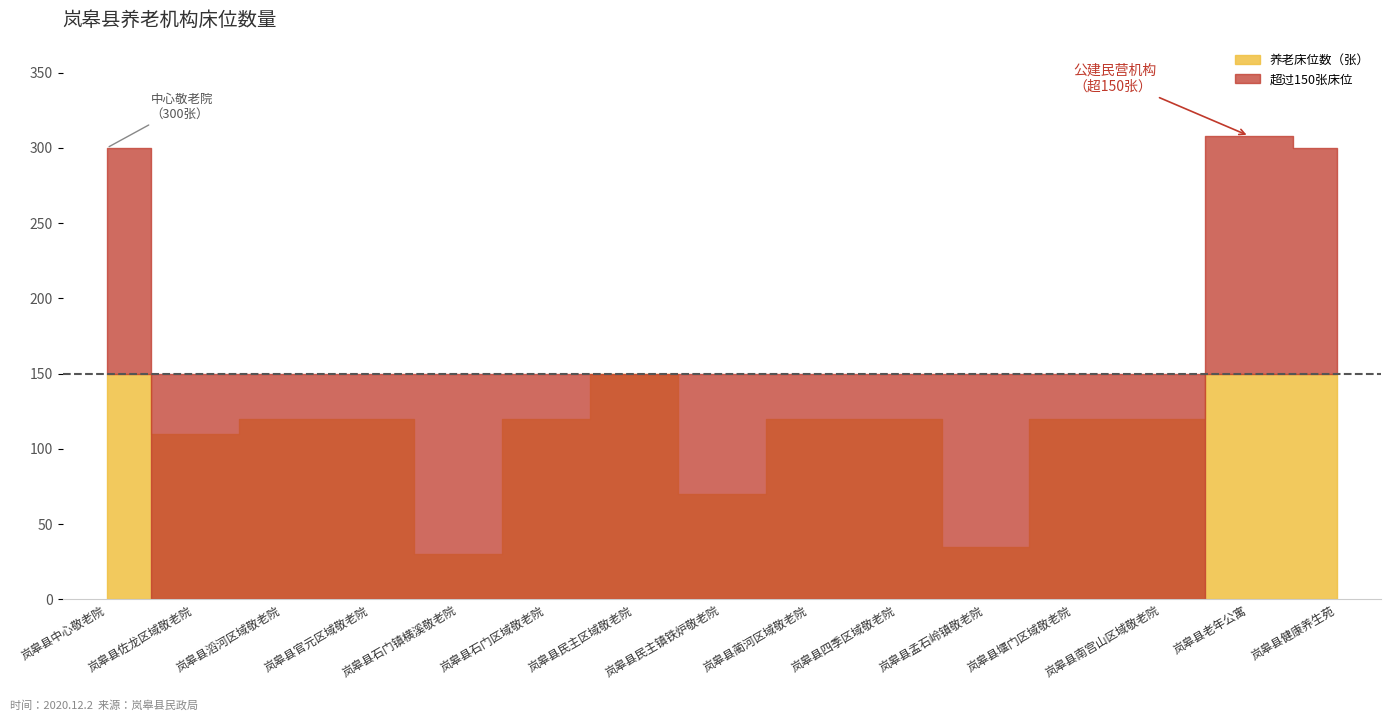

What is the label of the 8th point from the left?

岚皋县民主镇铁炉敬老院